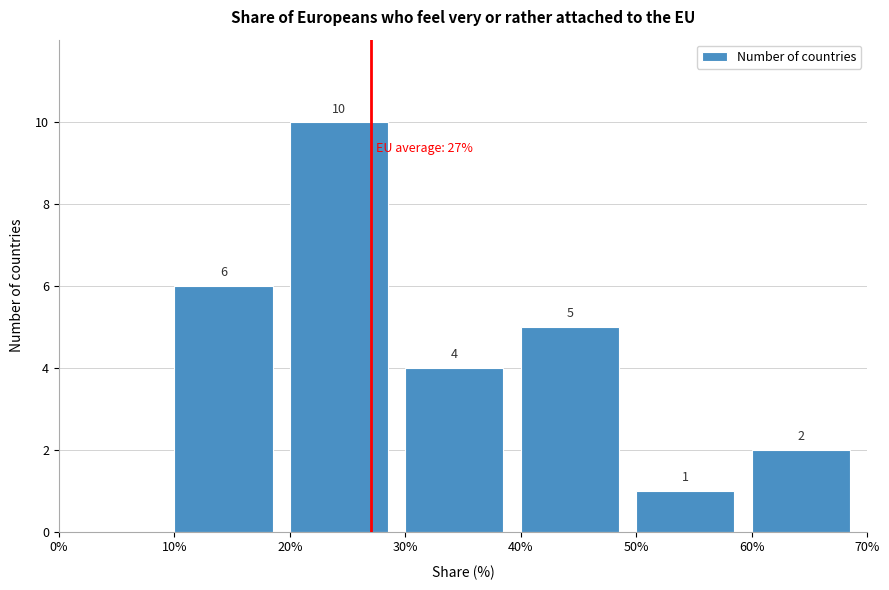

Over which range of the x-axis is the bar tallest?

20% to 30%